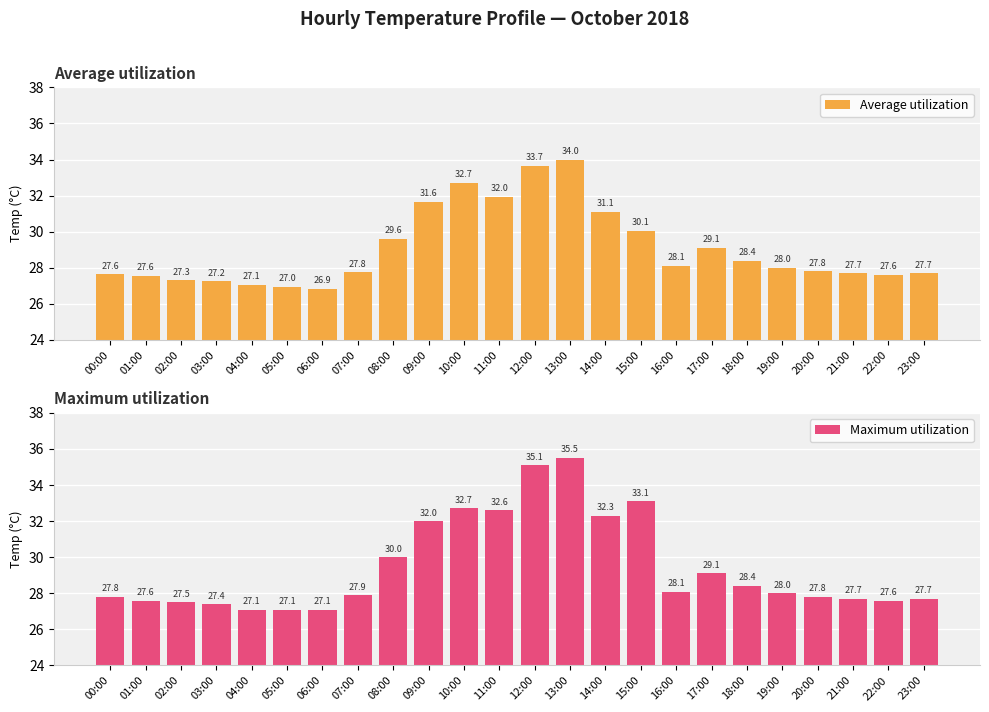

How many data points does each series have?

24